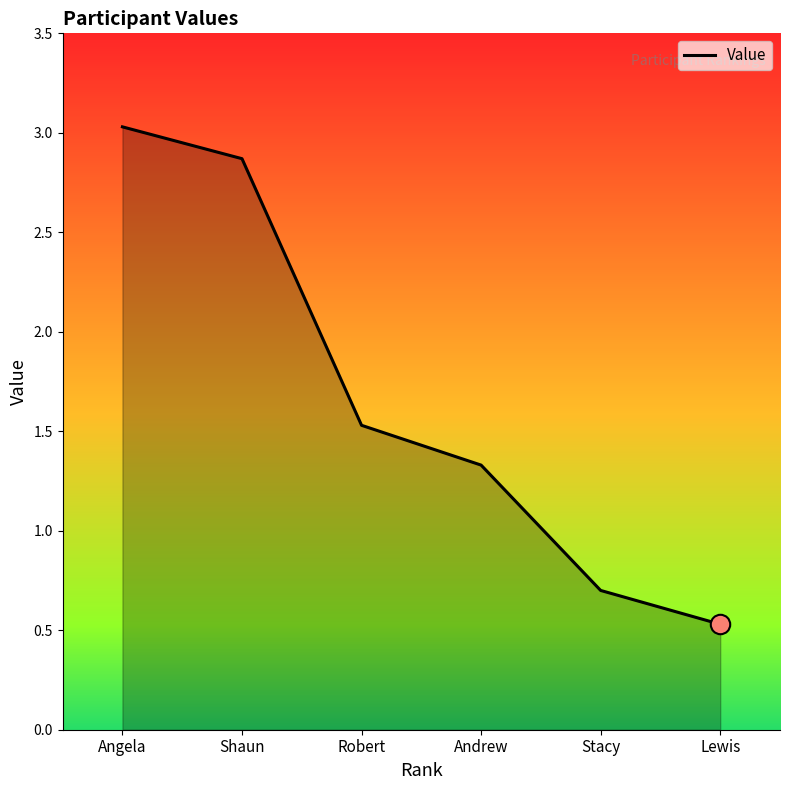

How many values are below 1?

2